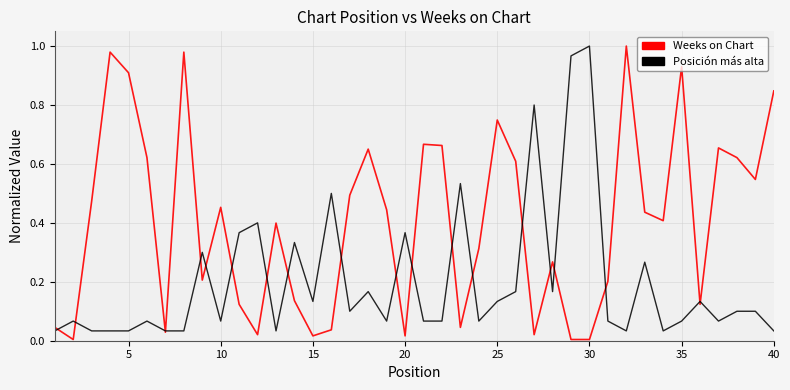

List the series in order of their overall mean, highest first.

Weeks on Chart, Posición más alta